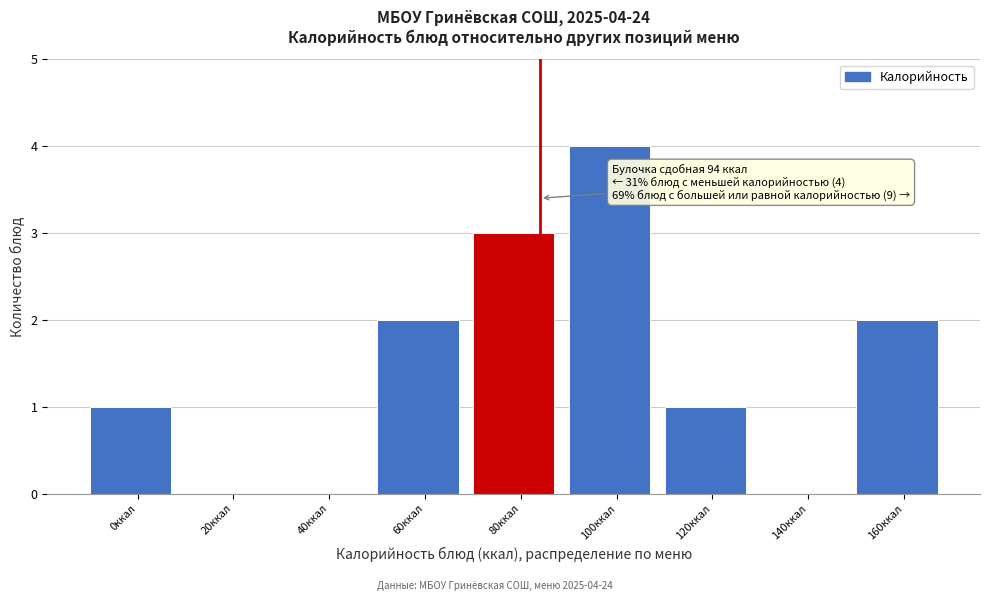

Reading right to left, what are all the values shown in this chart?

160ккал=2	140ккал=0	120ккал=1	100ккал=4	80ккал=3	60ккал=2	40ккал=0	20ккал=0	0ккал=1